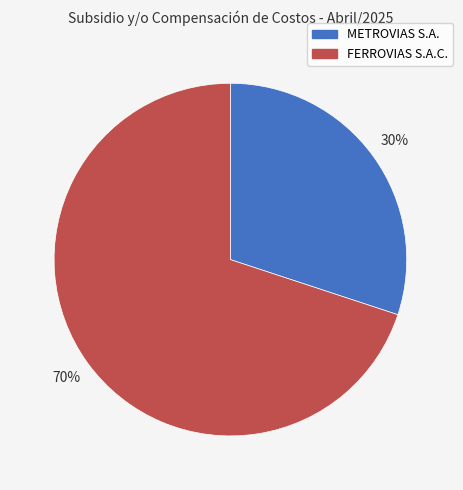

To the nearest percent, what is the average slice percentage?

50%